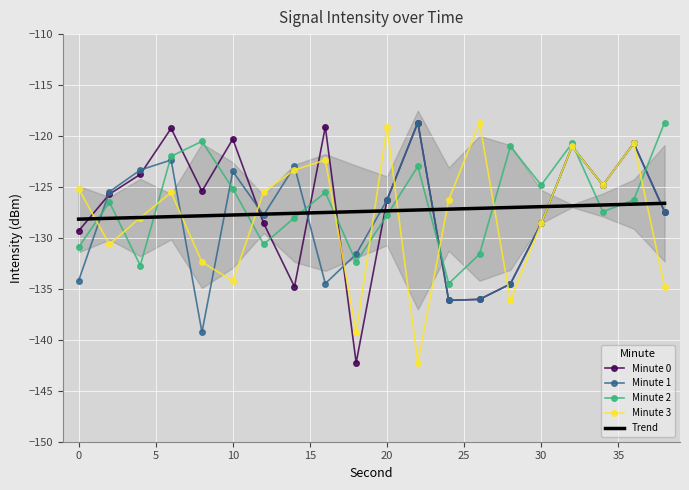

What is the highest value of the Minute 3 series?

-118.7